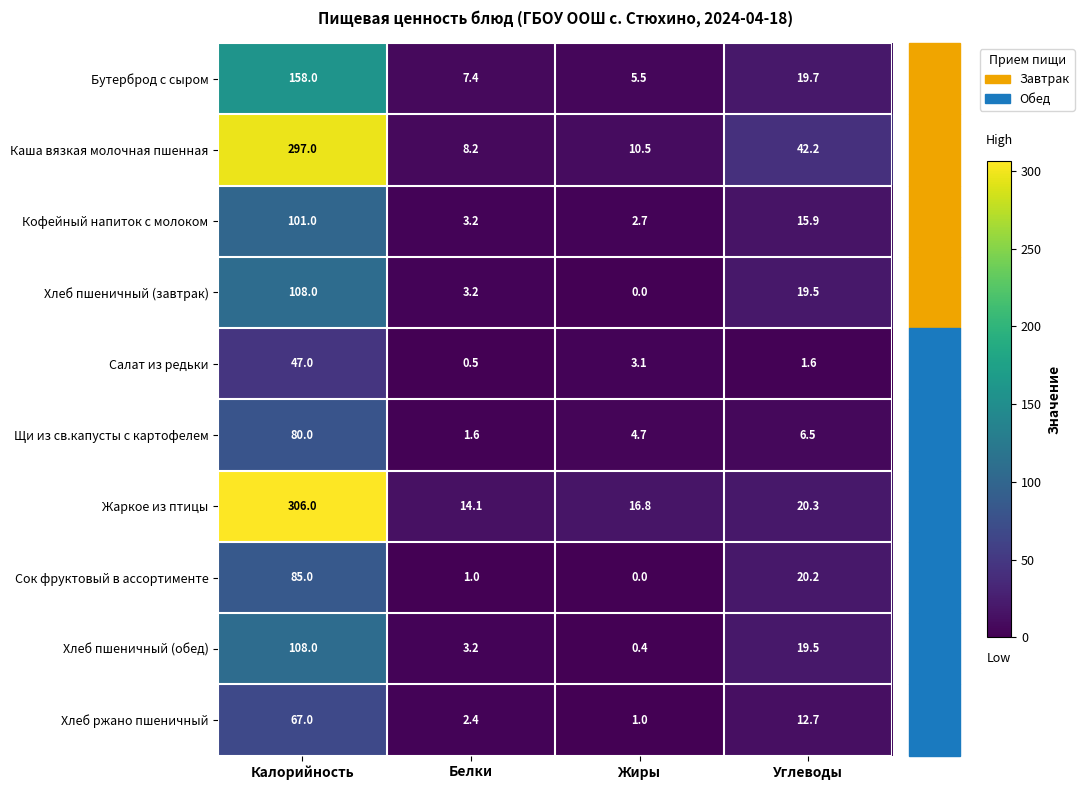

At which category is the sum across all series the highest?

Калорийность